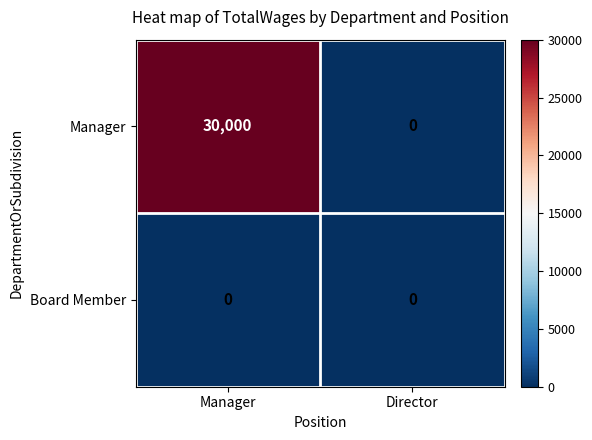

Which series has the widest spread of values?

Manager